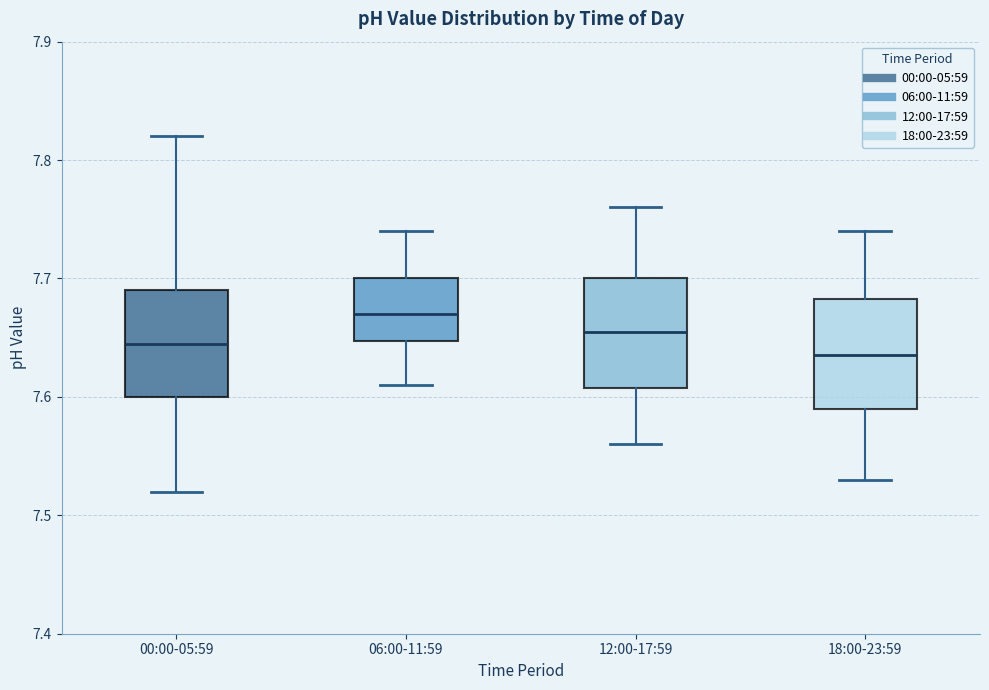

Which box has the highest median line?

06:00-11:59